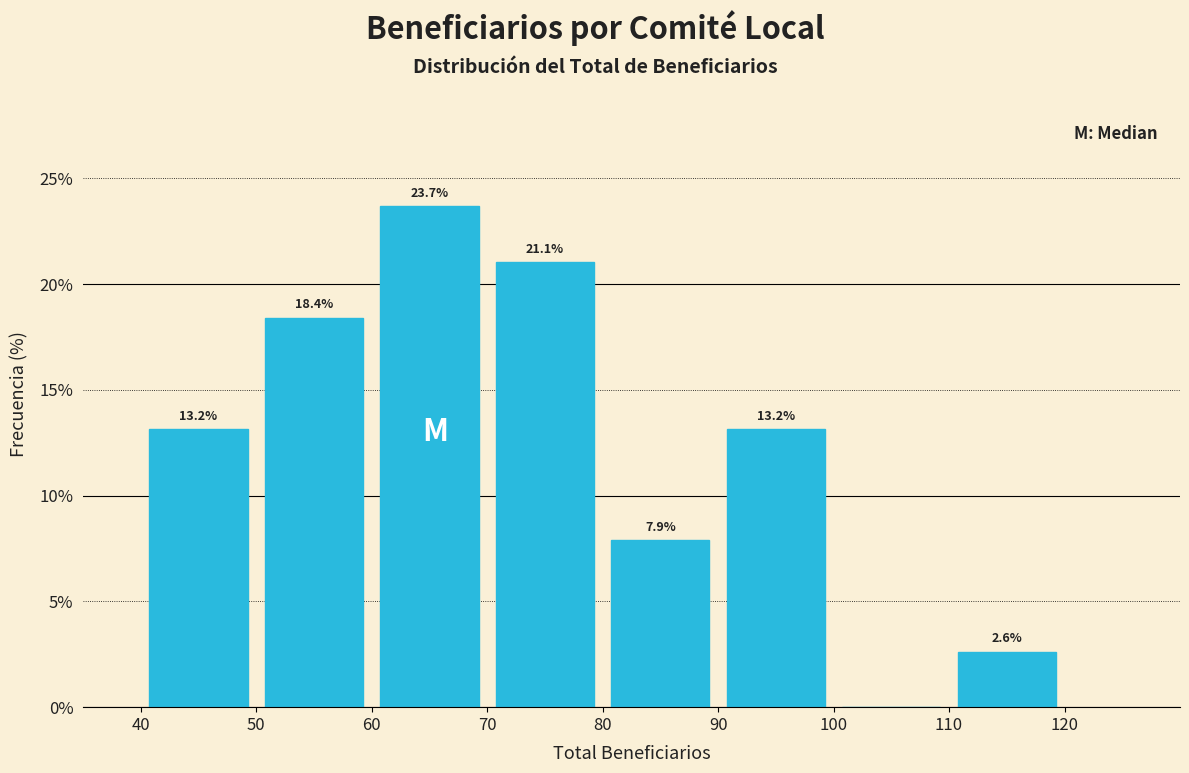

Over which range of the x-axis is the bar tallest?

60 to 70